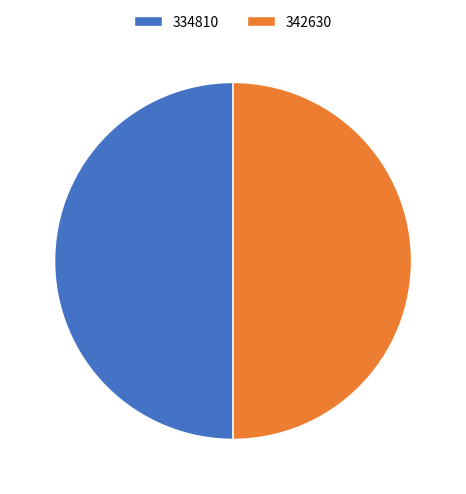

True or false: 342630 accounts for 50% of the total.

True